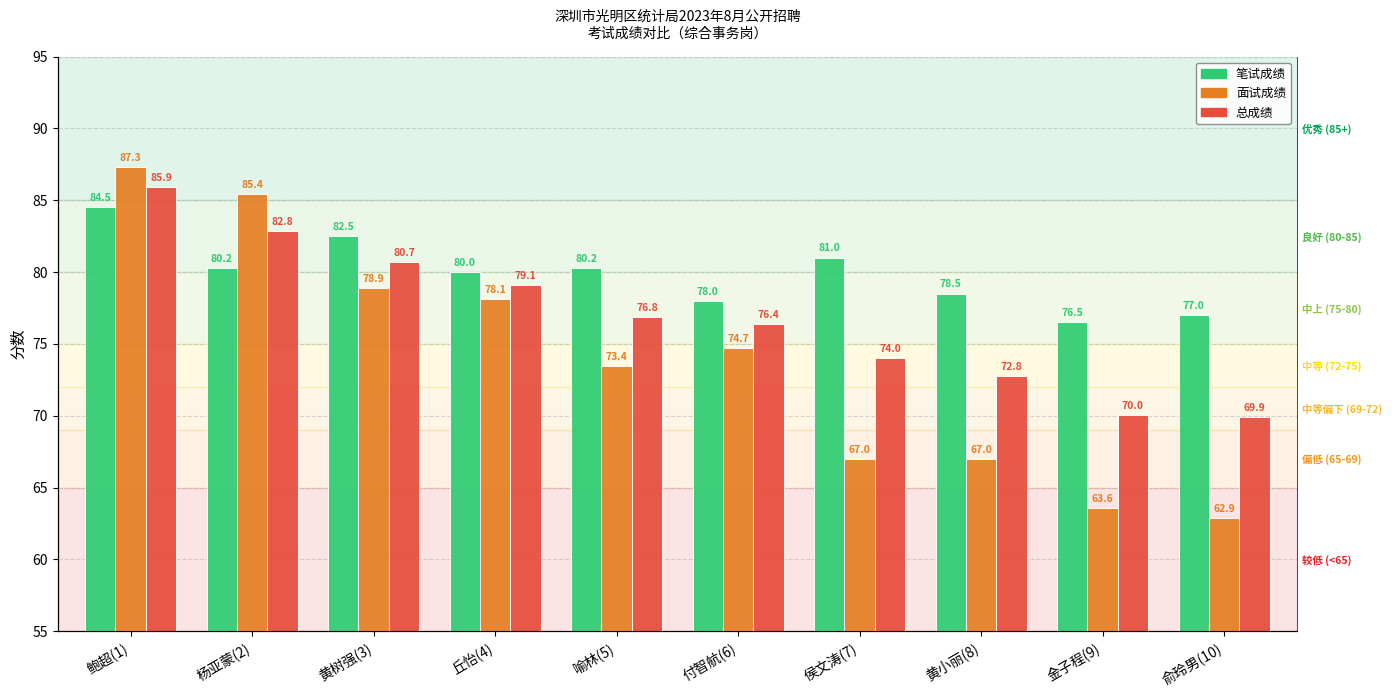

The value of 总成绩 at 杨亚蒙(2) is 116.5. True or false?

False